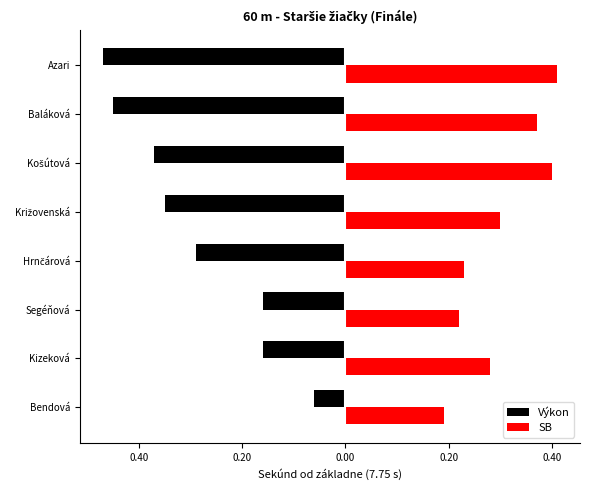

What is the difference between the second highest and second lowest values in the Výkon series?

0.3